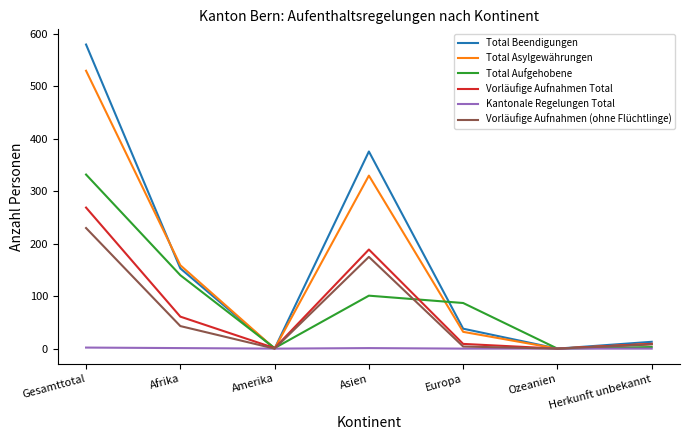

True or false: Total Asylgewährungen and Total Aufgehobene intersect in this chart.

True